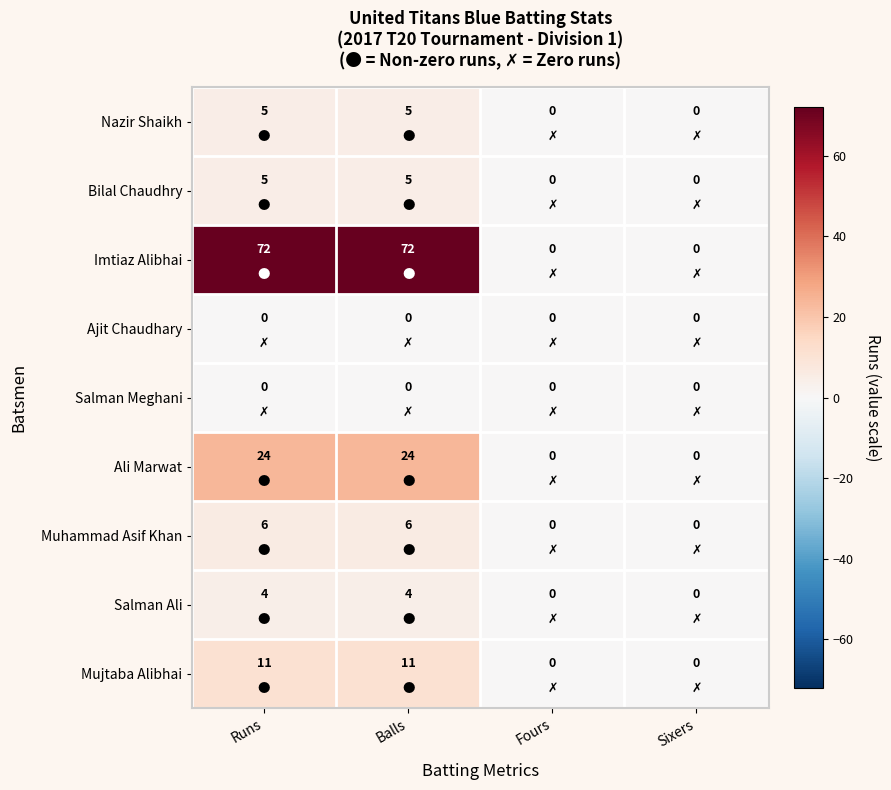

How many data points does each series have?

4